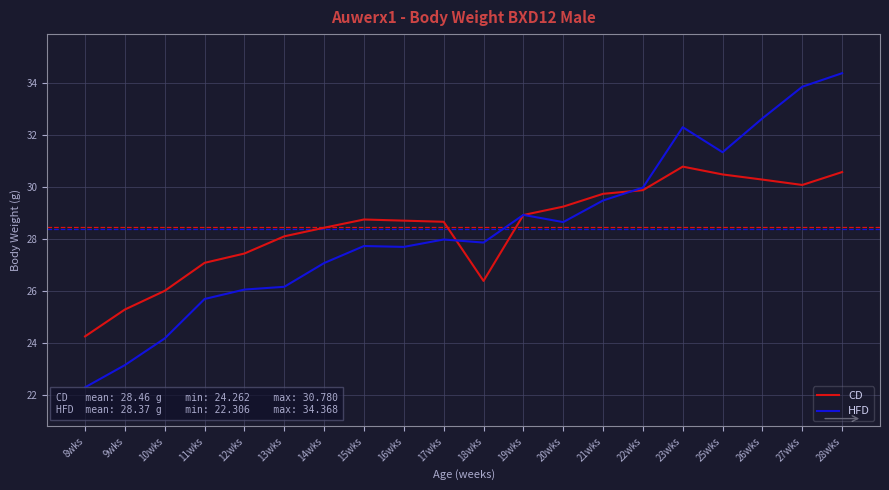

What position from the left is 10wks?

3